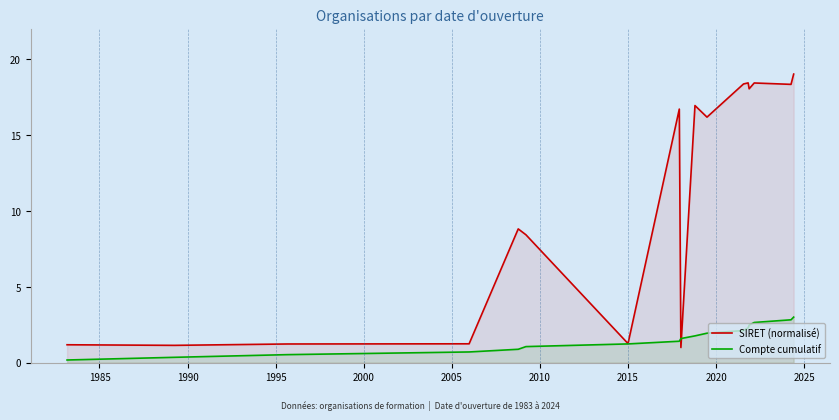

What is the highest value of the Compte cumulatif series?

3.0